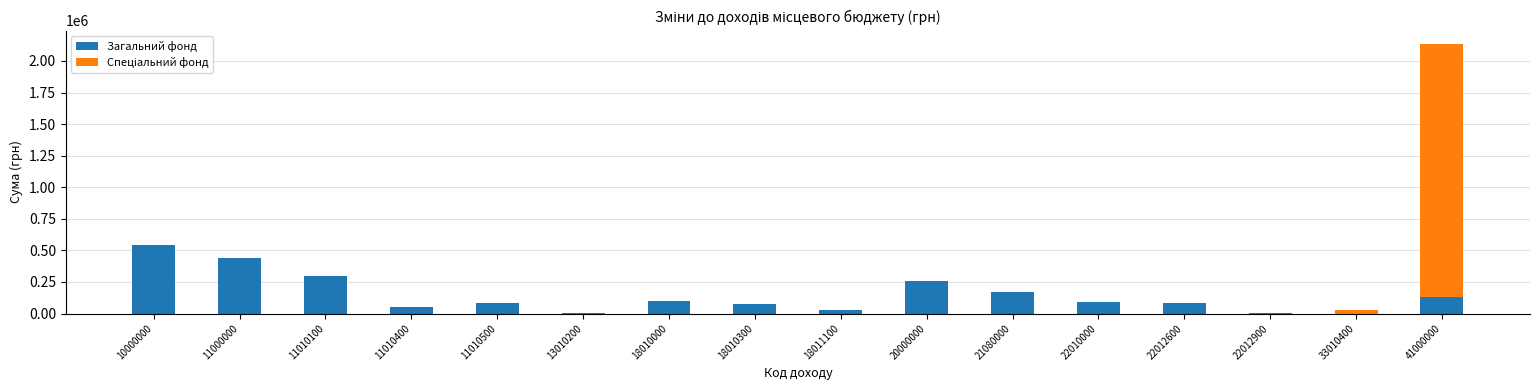

What is the sum of all Загальний фонд values?

2358600